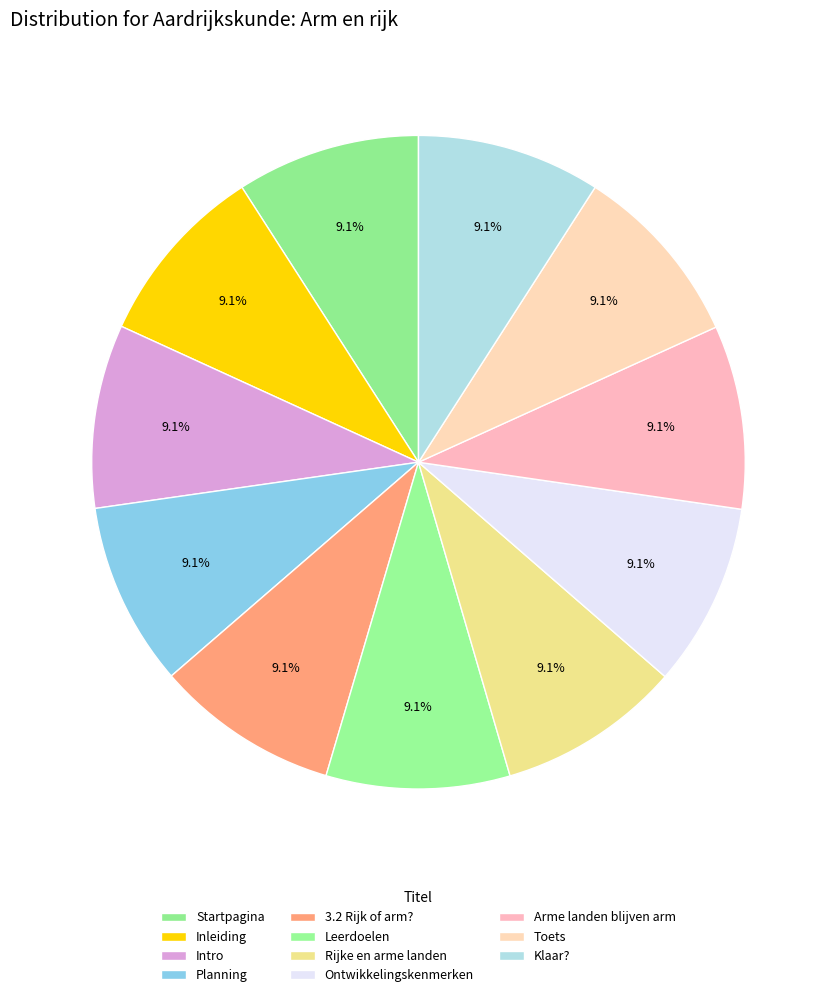

To the nearest percent, what portion does Toets represent?

9%